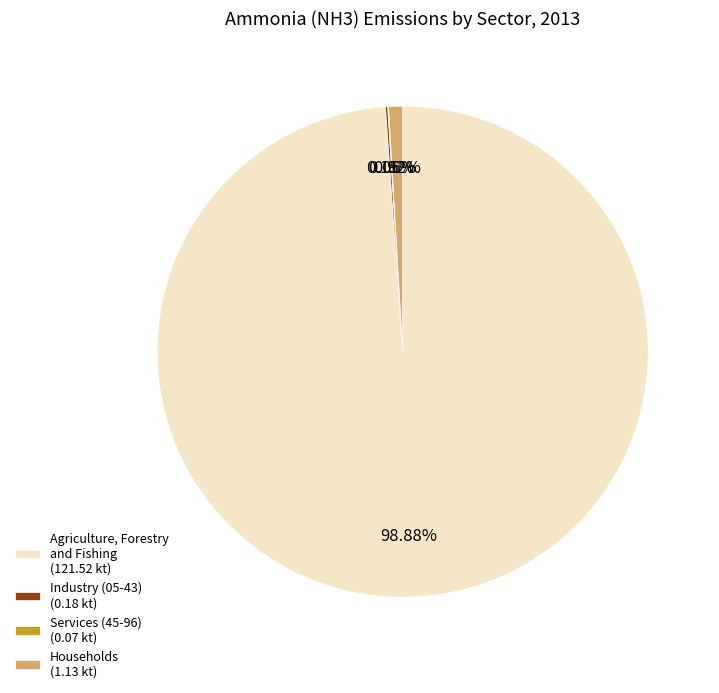

To the nearest percent, what portion does Agriculture, Forestry and Fishing represent?

99%